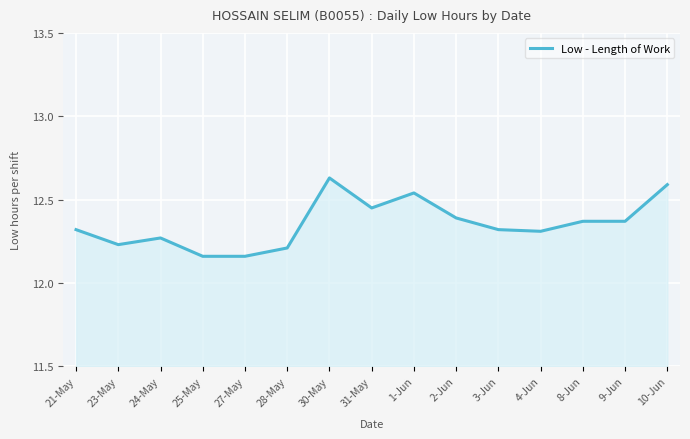

The value at 21-May is 3.3. True or false?

False